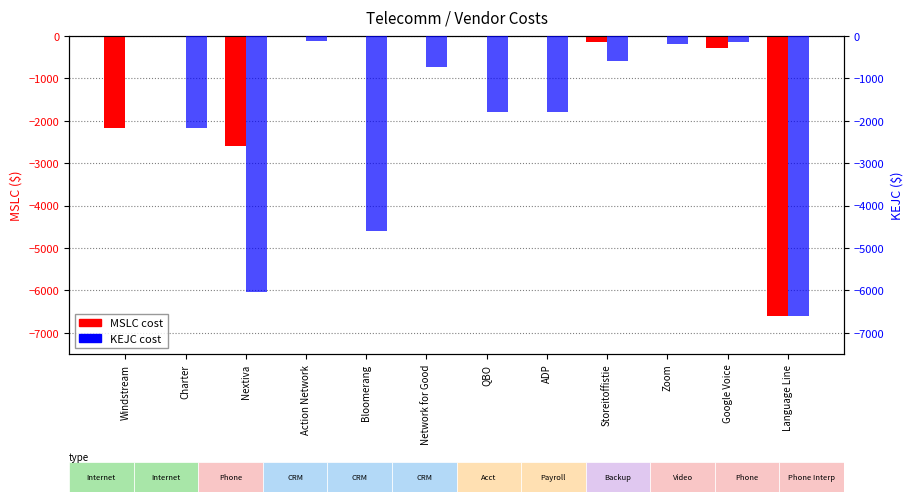

Is the value of MSLC at QBO greater than the value of KEJC at Nextiva?

Yes